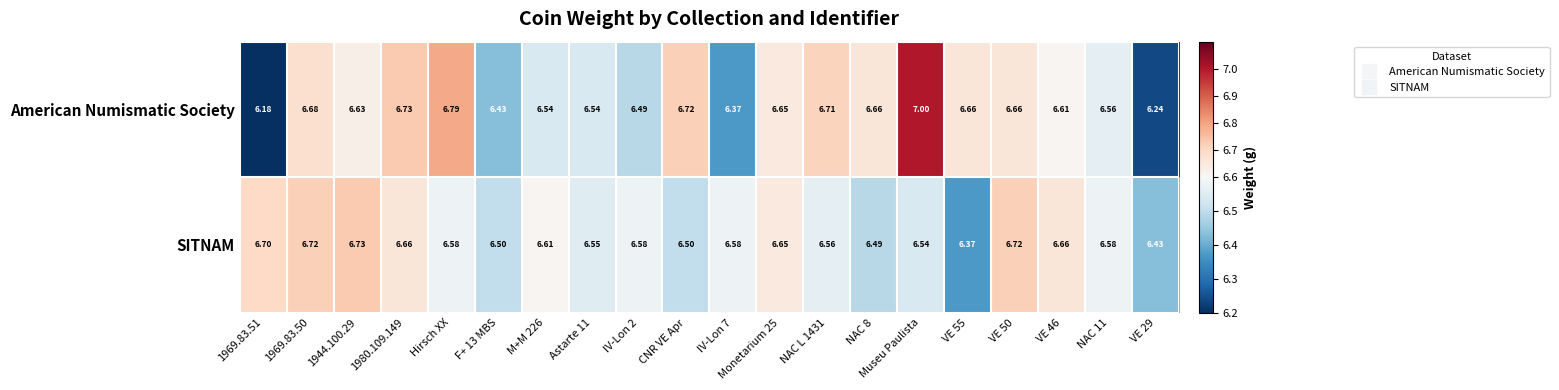

How many series are shown in this chart?

2